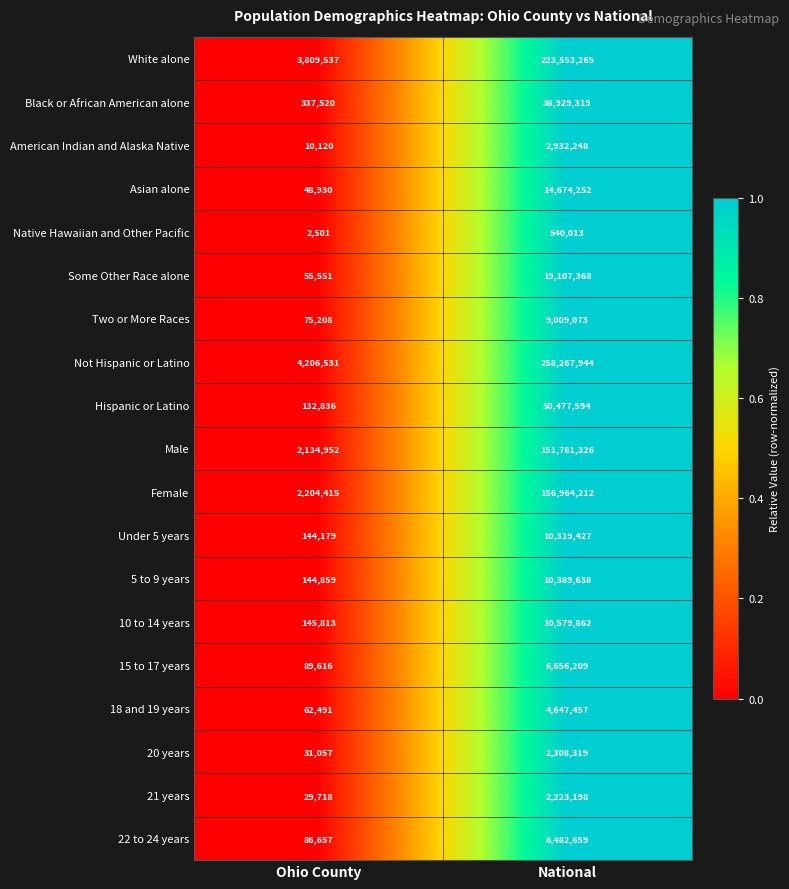

Which series has the largest total across all categories?

Not Hispanic or Latino